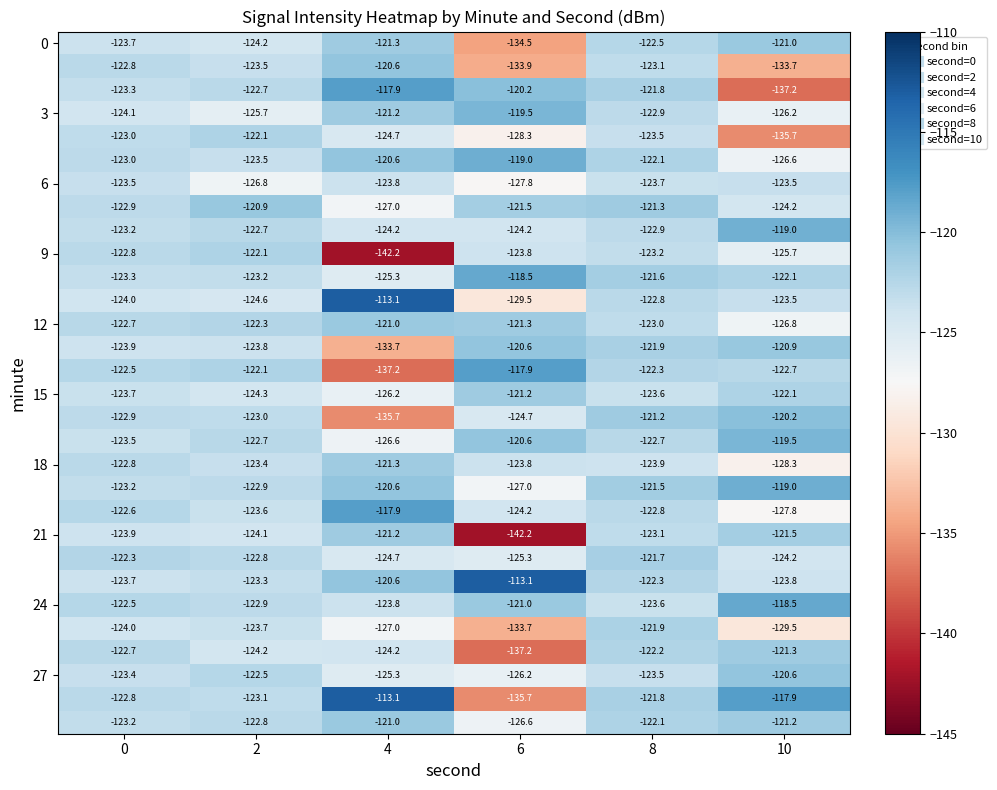

At which category is the sum across all series the highest?

8